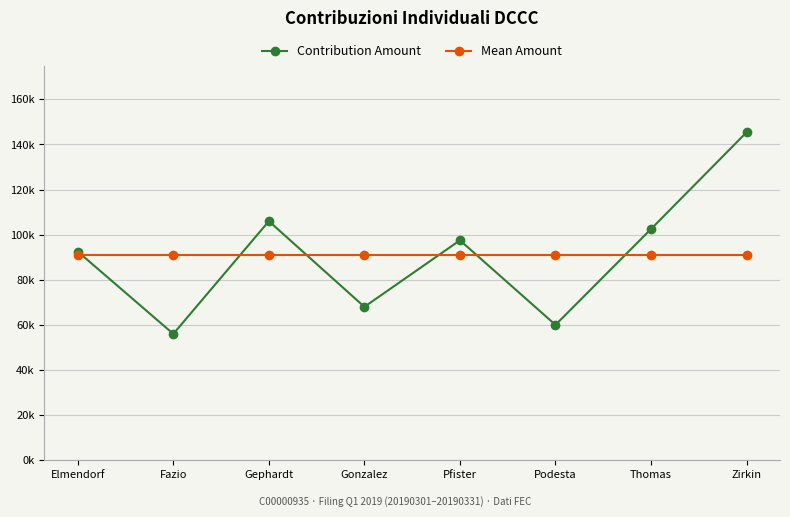

Is this an area chart (filled region under the line)?

No